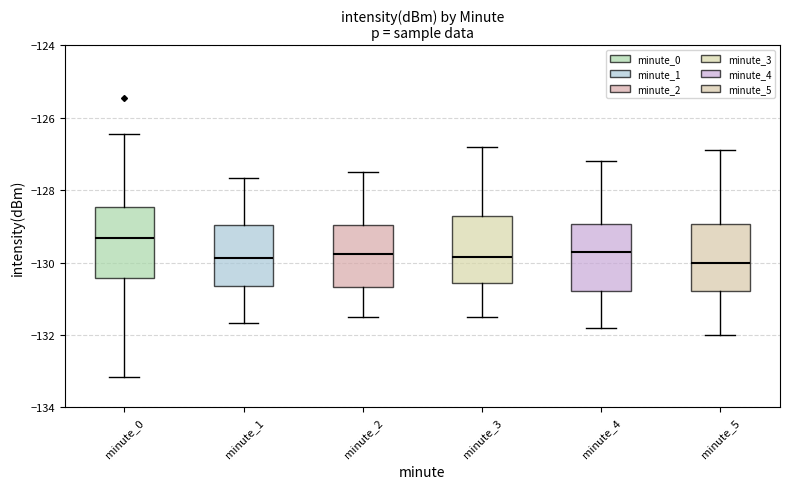

Which box's median line is the highest?

minute_0